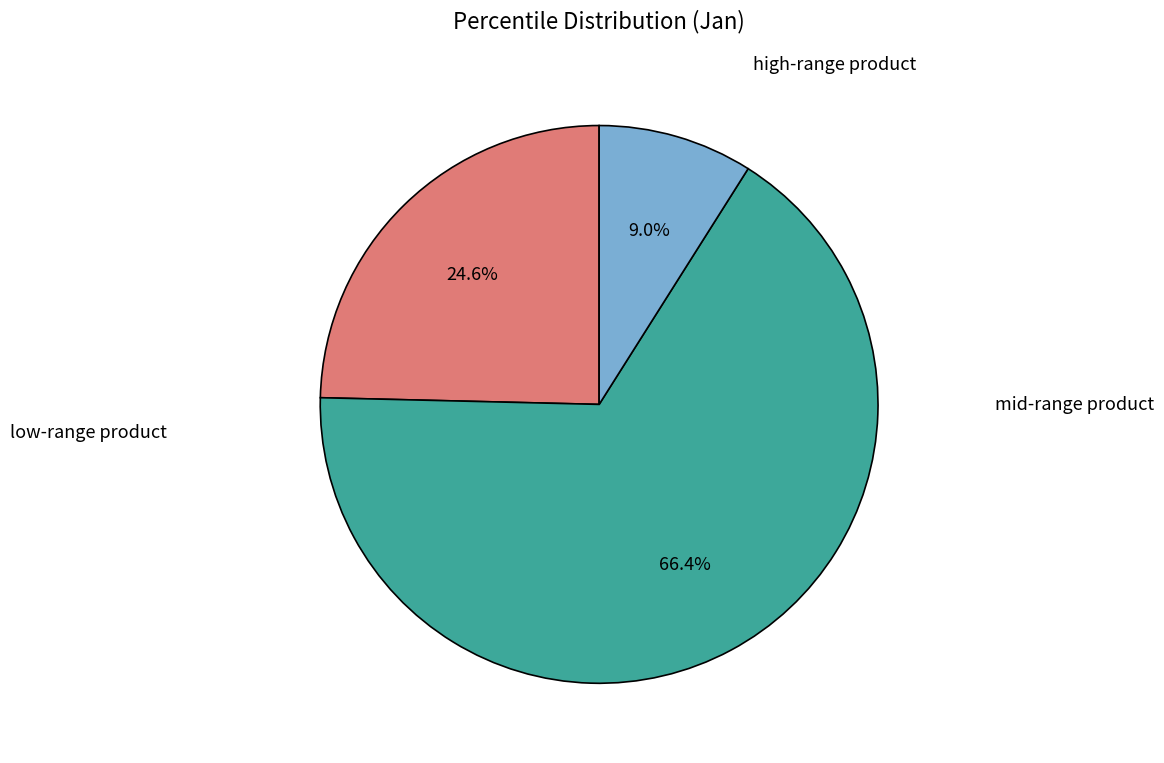

Is there a majority slice in this chart?

Yes